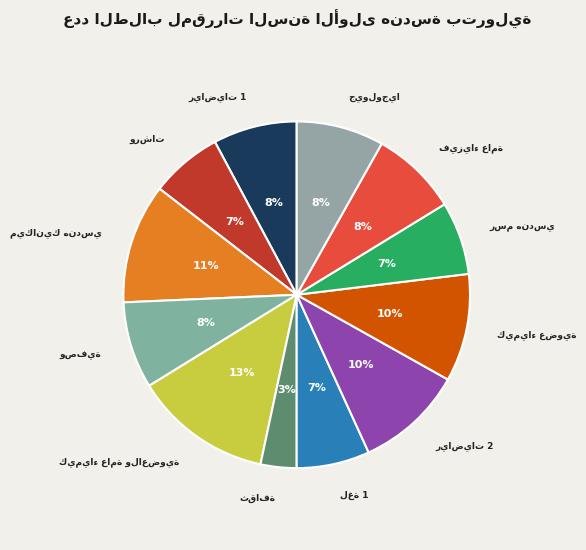

Is it true that ميكانيك هندسي is 1% of the pie?

False